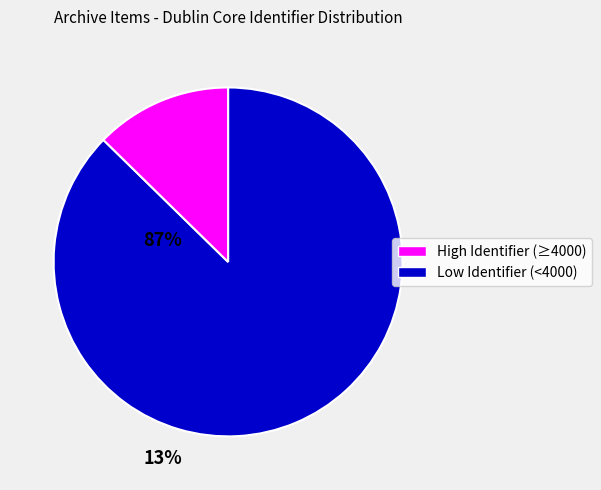

How many slices are in this pie chart?

2